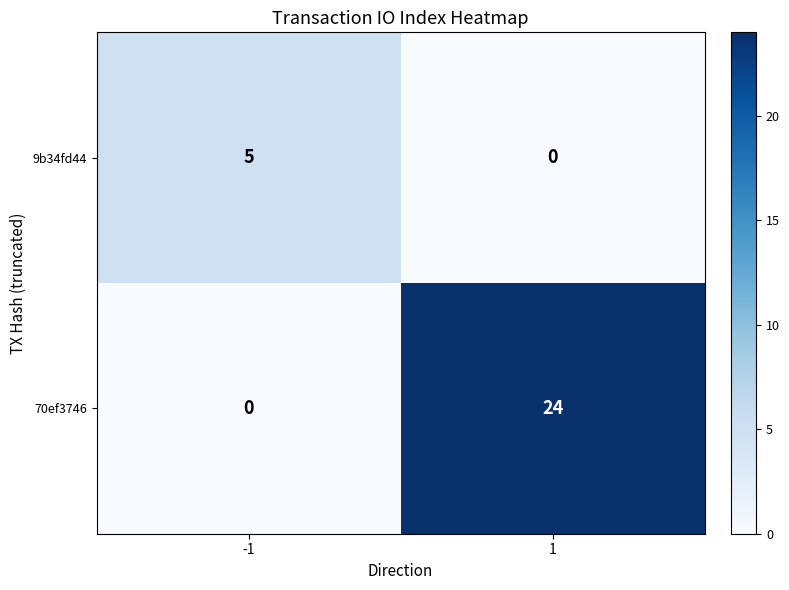

Reading left to right, list all the values displayed in this chart.

9b34fd44: 5	0
70ef3746: 0	24